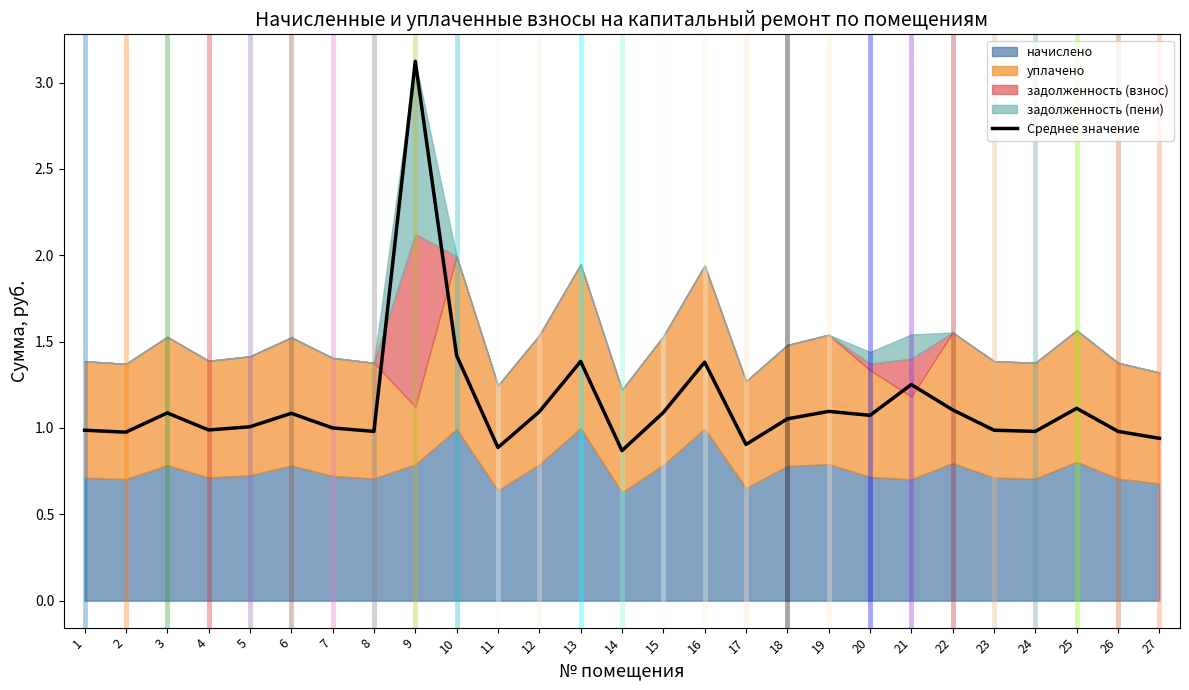

What is the change in value from 4 to 10?

+0.4